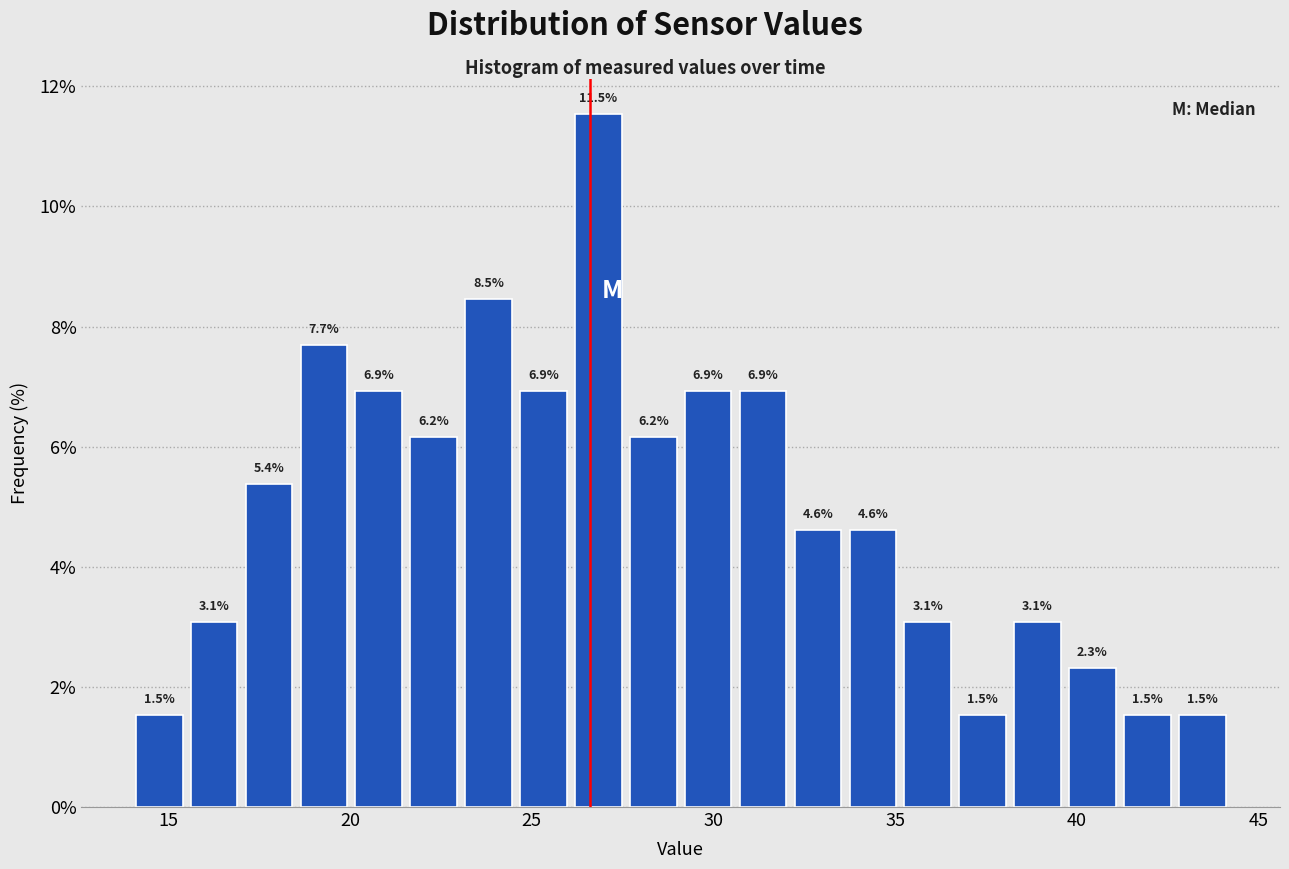

Read against the x-axis, roughly where is the centre of the tallest bar?

27.0